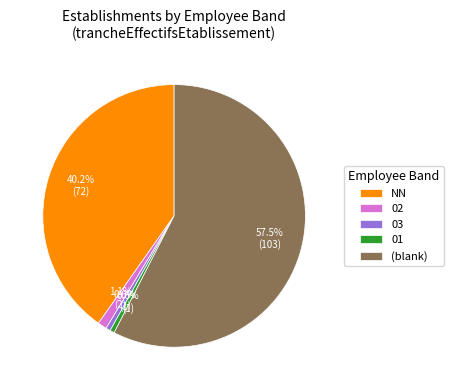

To the nearest percent, what portion does 03 represent?

1%